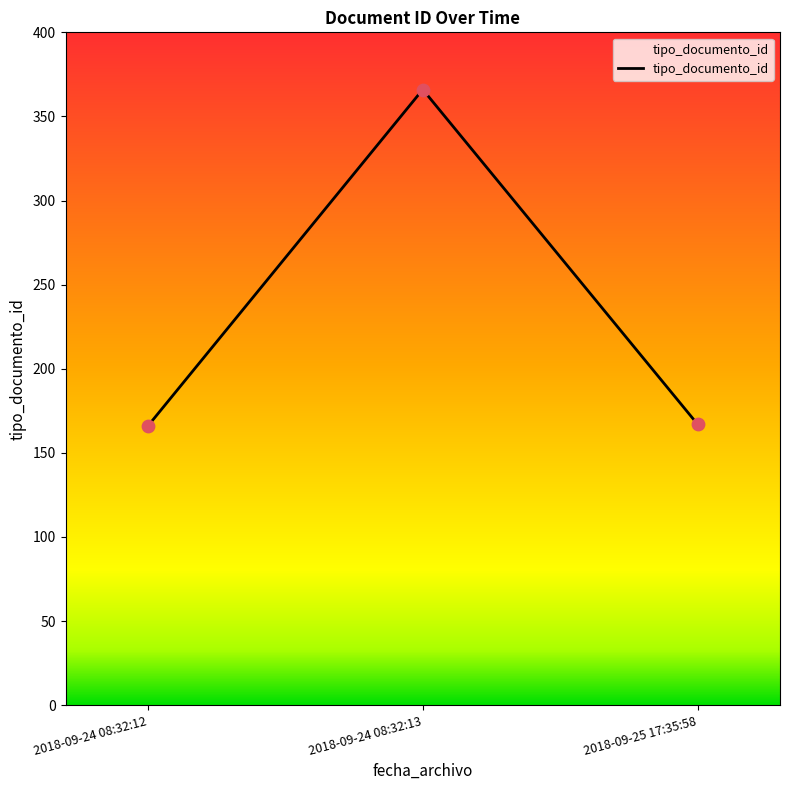

What is the change in value from 2018-09-24 08:32:12 to 2018-09-24 08:32:13?

+200